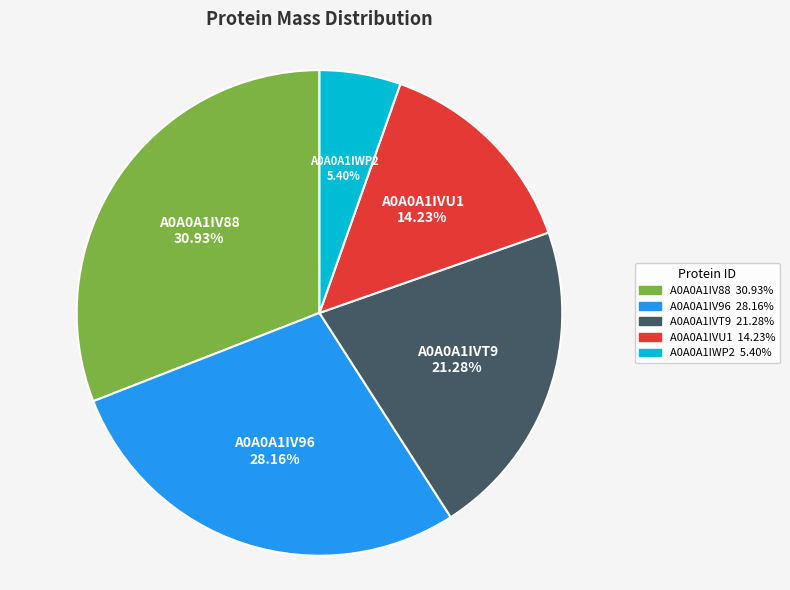

Which has a higher value, A0A0A1IV88 or A0A0A1IVT9?

A0A0A1IV88